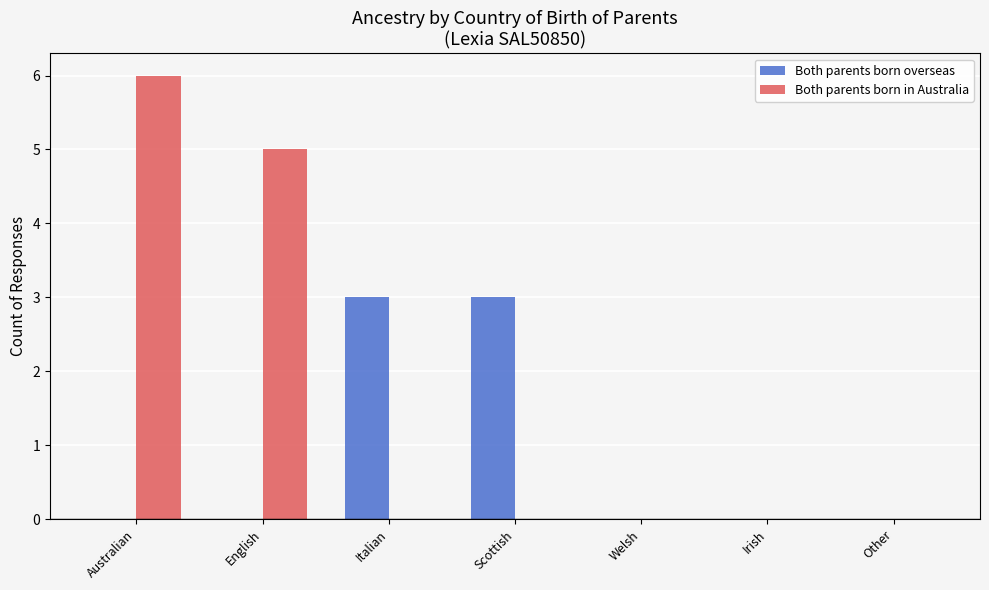

Which series has the widest spread of values?

Both parents born in Australia